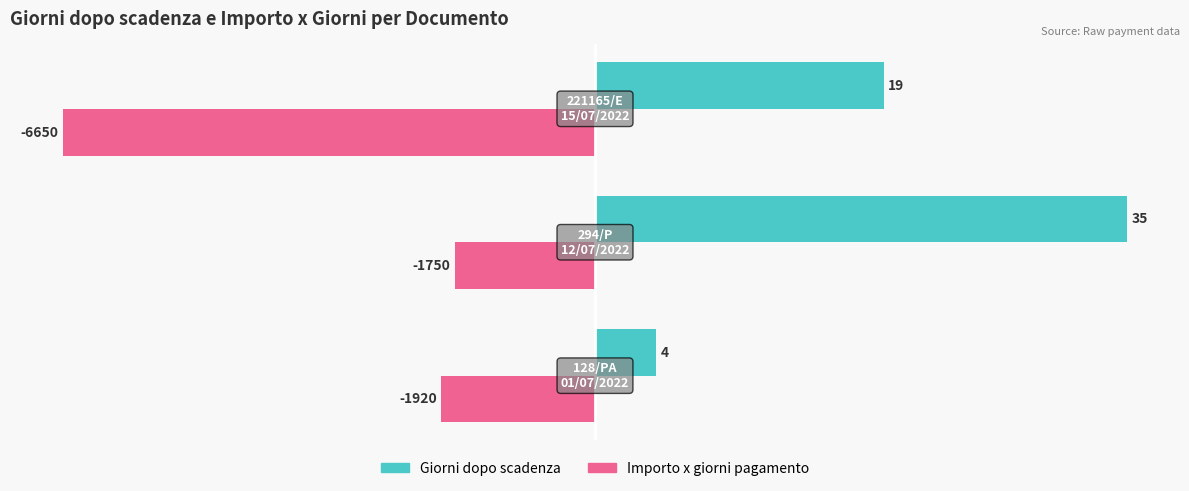

Rank the series by their average value, from lowest to highest.

Importo x giorni pagamento, Giorni dopo scadenza